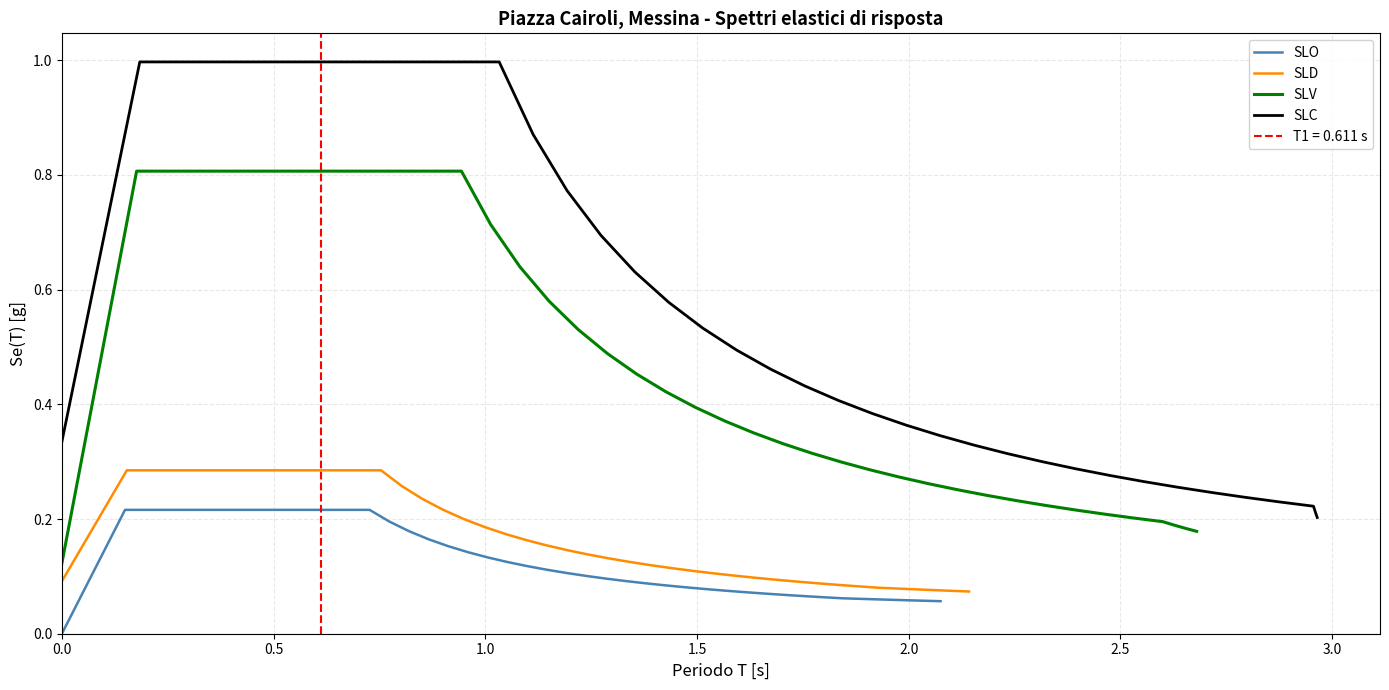

What is the value of the SLC point at the 27th from the left?

0.3